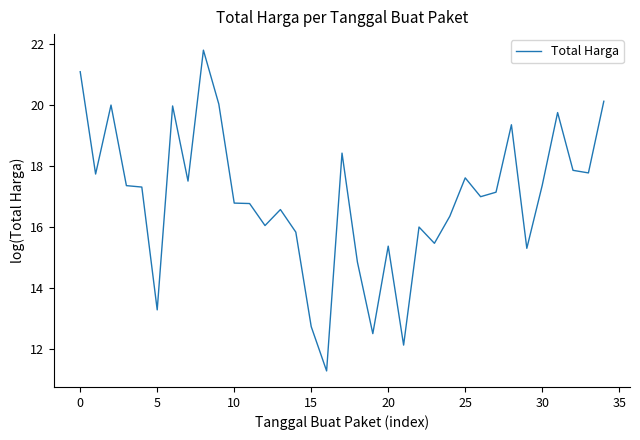

What is the maximum value shown in the chart?

21.8